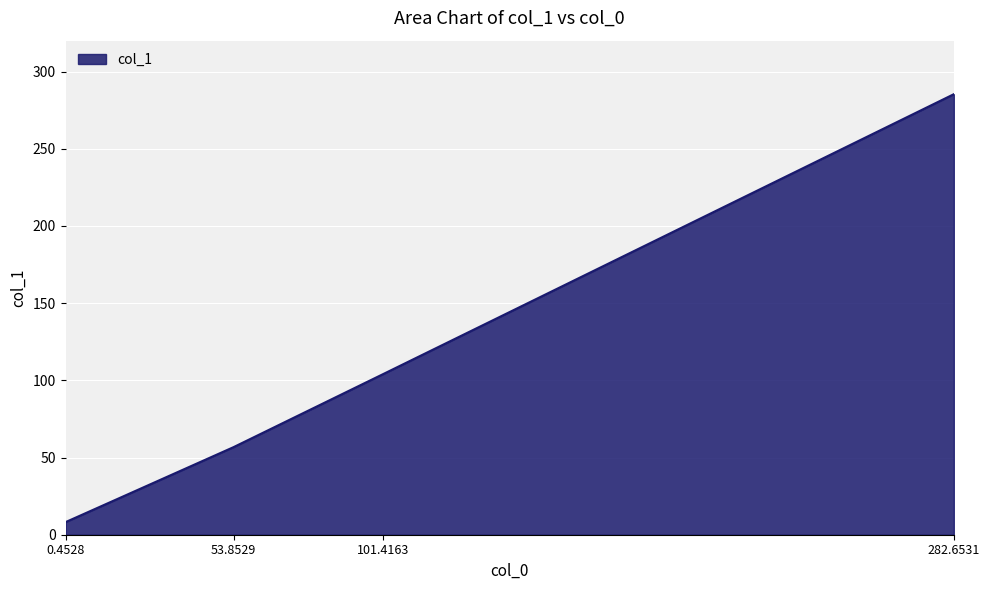

What is the sum of the values at 282.6531 and 53.8529?

342.1